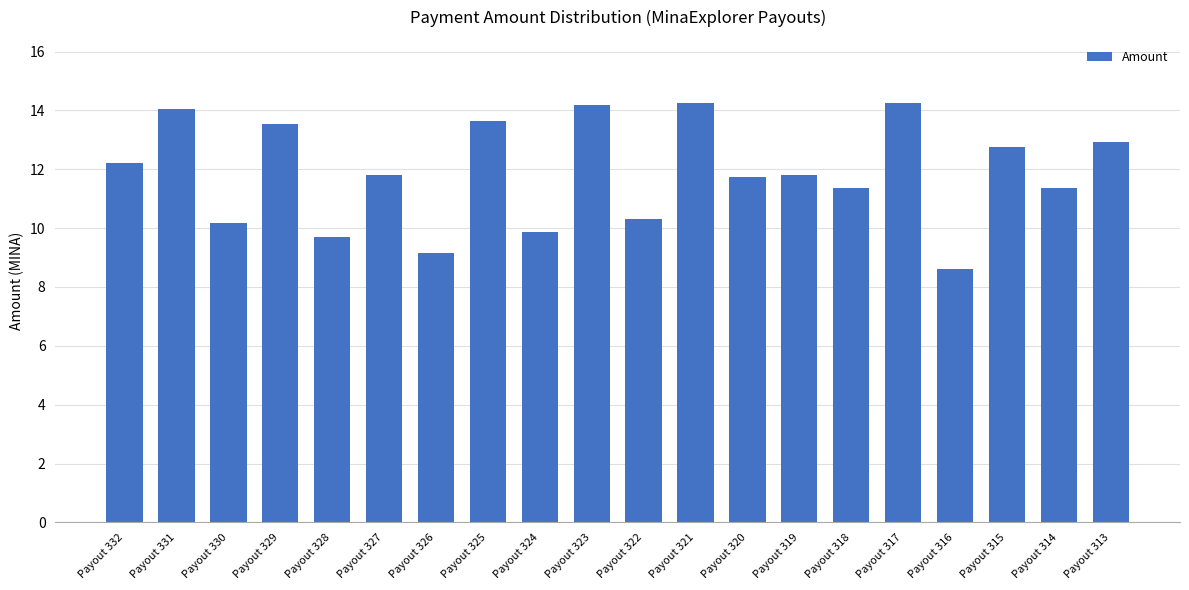

Between Payout 326 and Payout 319, which is larger?

Payout 319